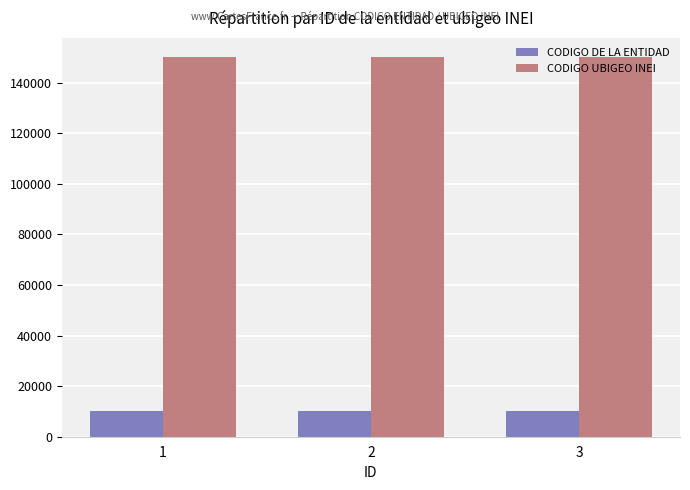

What is the sum of all CODIGO DE LA ENTIDAD values?

30207